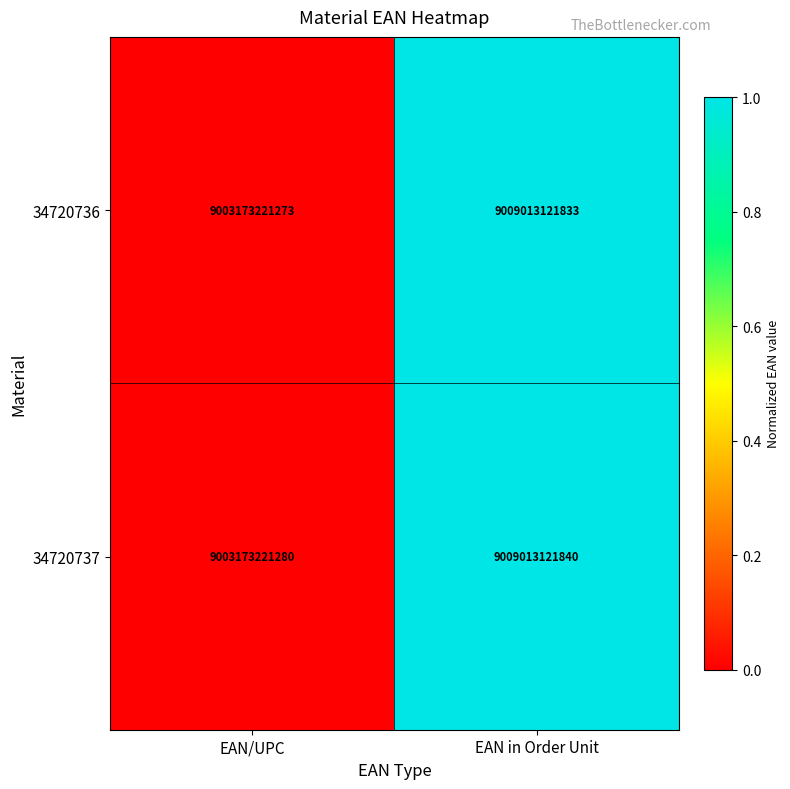

What is the total value across all series at EAN in Order Unit?

18018026243673